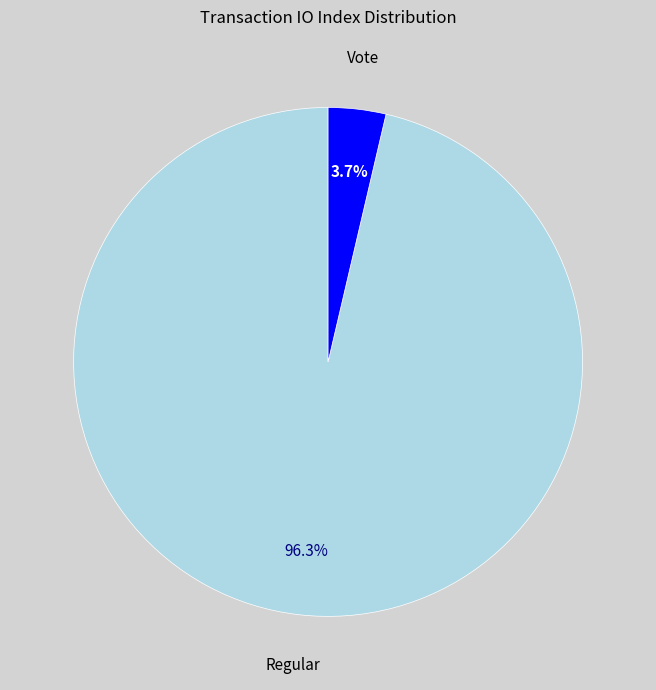

Do Regular and Vote together represent more than half of the pie?

Yes